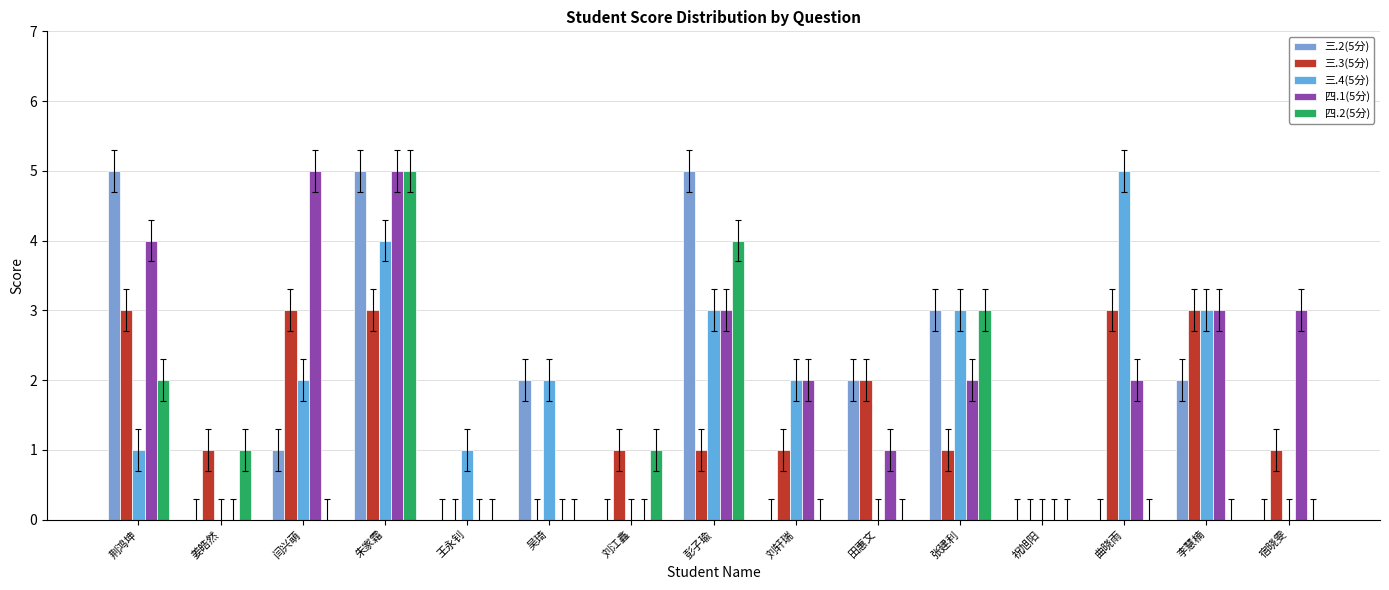

Reading left to right, transcribe all the data shown in this chart.

三.2(5分): 荆鸿坤=5	姜皓然=0	闫兴萌=1	朱家霜=5	王永钊=0	吴琦=2	刘江鑫=0	彭子瑜=5	刘轩瑞=0	田惠文=2	张建利=3	祝旭阳=0	曲晓雨=0	李慧楠=2	宿晓雯=0
三.3(5分): 荆鸿坤=3	姜皓然=1	闫兴萌=3	朱家霜=3	王永钊=0	吴琦=0	刘江鑫=1	彭子瑜=1	刘轩瑞=1	田惠文=2	张建利=1	祝旭阳=0	曲晓雨=3	李慧楠=3	宿晓雯=1
三.4(5分): 荆鸿坤=1	姜皓然=0	闫兴萌=2	朱家霜=4	王永钊=1	吴琦=2	刘江鑫=0	彭子瑜=3	刘轩瑞=2	田惠文=0	张建利=3	祝旭阳=0	曲晓雨=5	李慧楠=3	宿晓雯=0
四.1(5分): 荆鸿坤=4	姜皓然=0	闫兴萌=5	朱家霜=5	王永钊=0	吴琦=0	刘江鑫=0	彭子瑜=3	刘轩瑞=2	田惠文=1	张建利=2	祝旭阳=0	曲晓雨=2	李慧楠=3	宿晓雯=3
四.2(5分): 荆鸿坤=2	姜皓然=1	闫兴萌=0	朱家霜=5	王永钊=0	吴琦=0	刘江鑫=1	彭子瑜=4	刘轩瑞=0	田惠文=0	张建利=3	祝旭阳=0	曲晓雨=0	李慧楠=0	宿晓雯=0